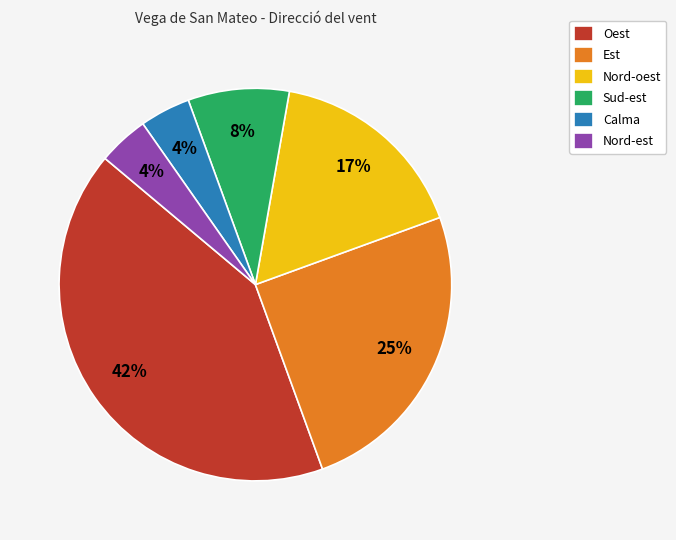

Is the sum of Calma and Sud-est greater than half?

No